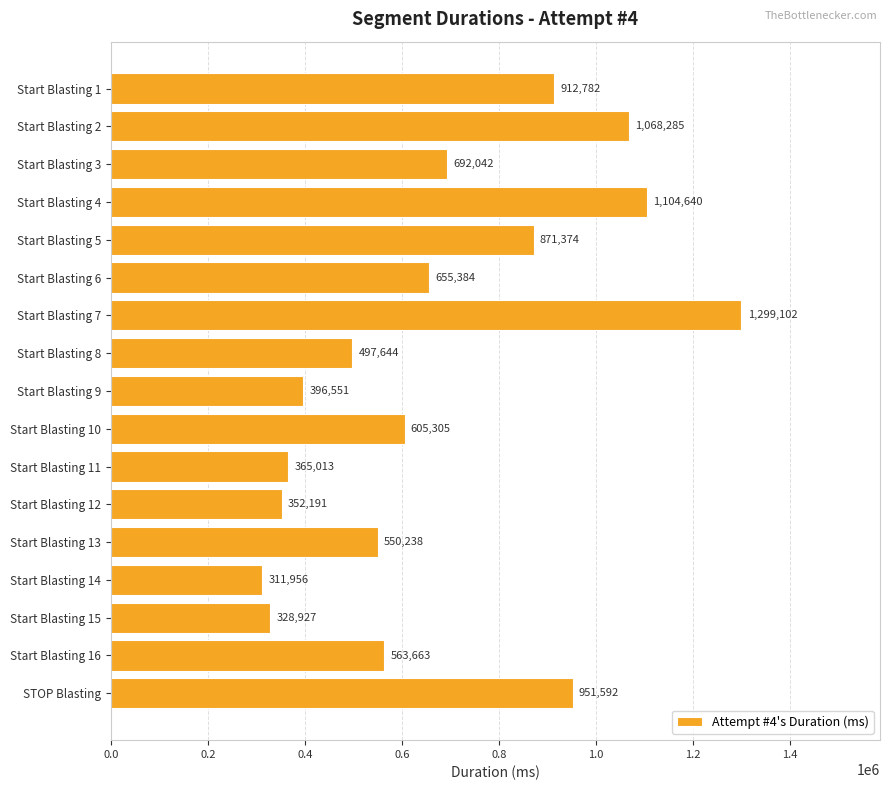

What is the difference between the maximum and minimum values?

987146